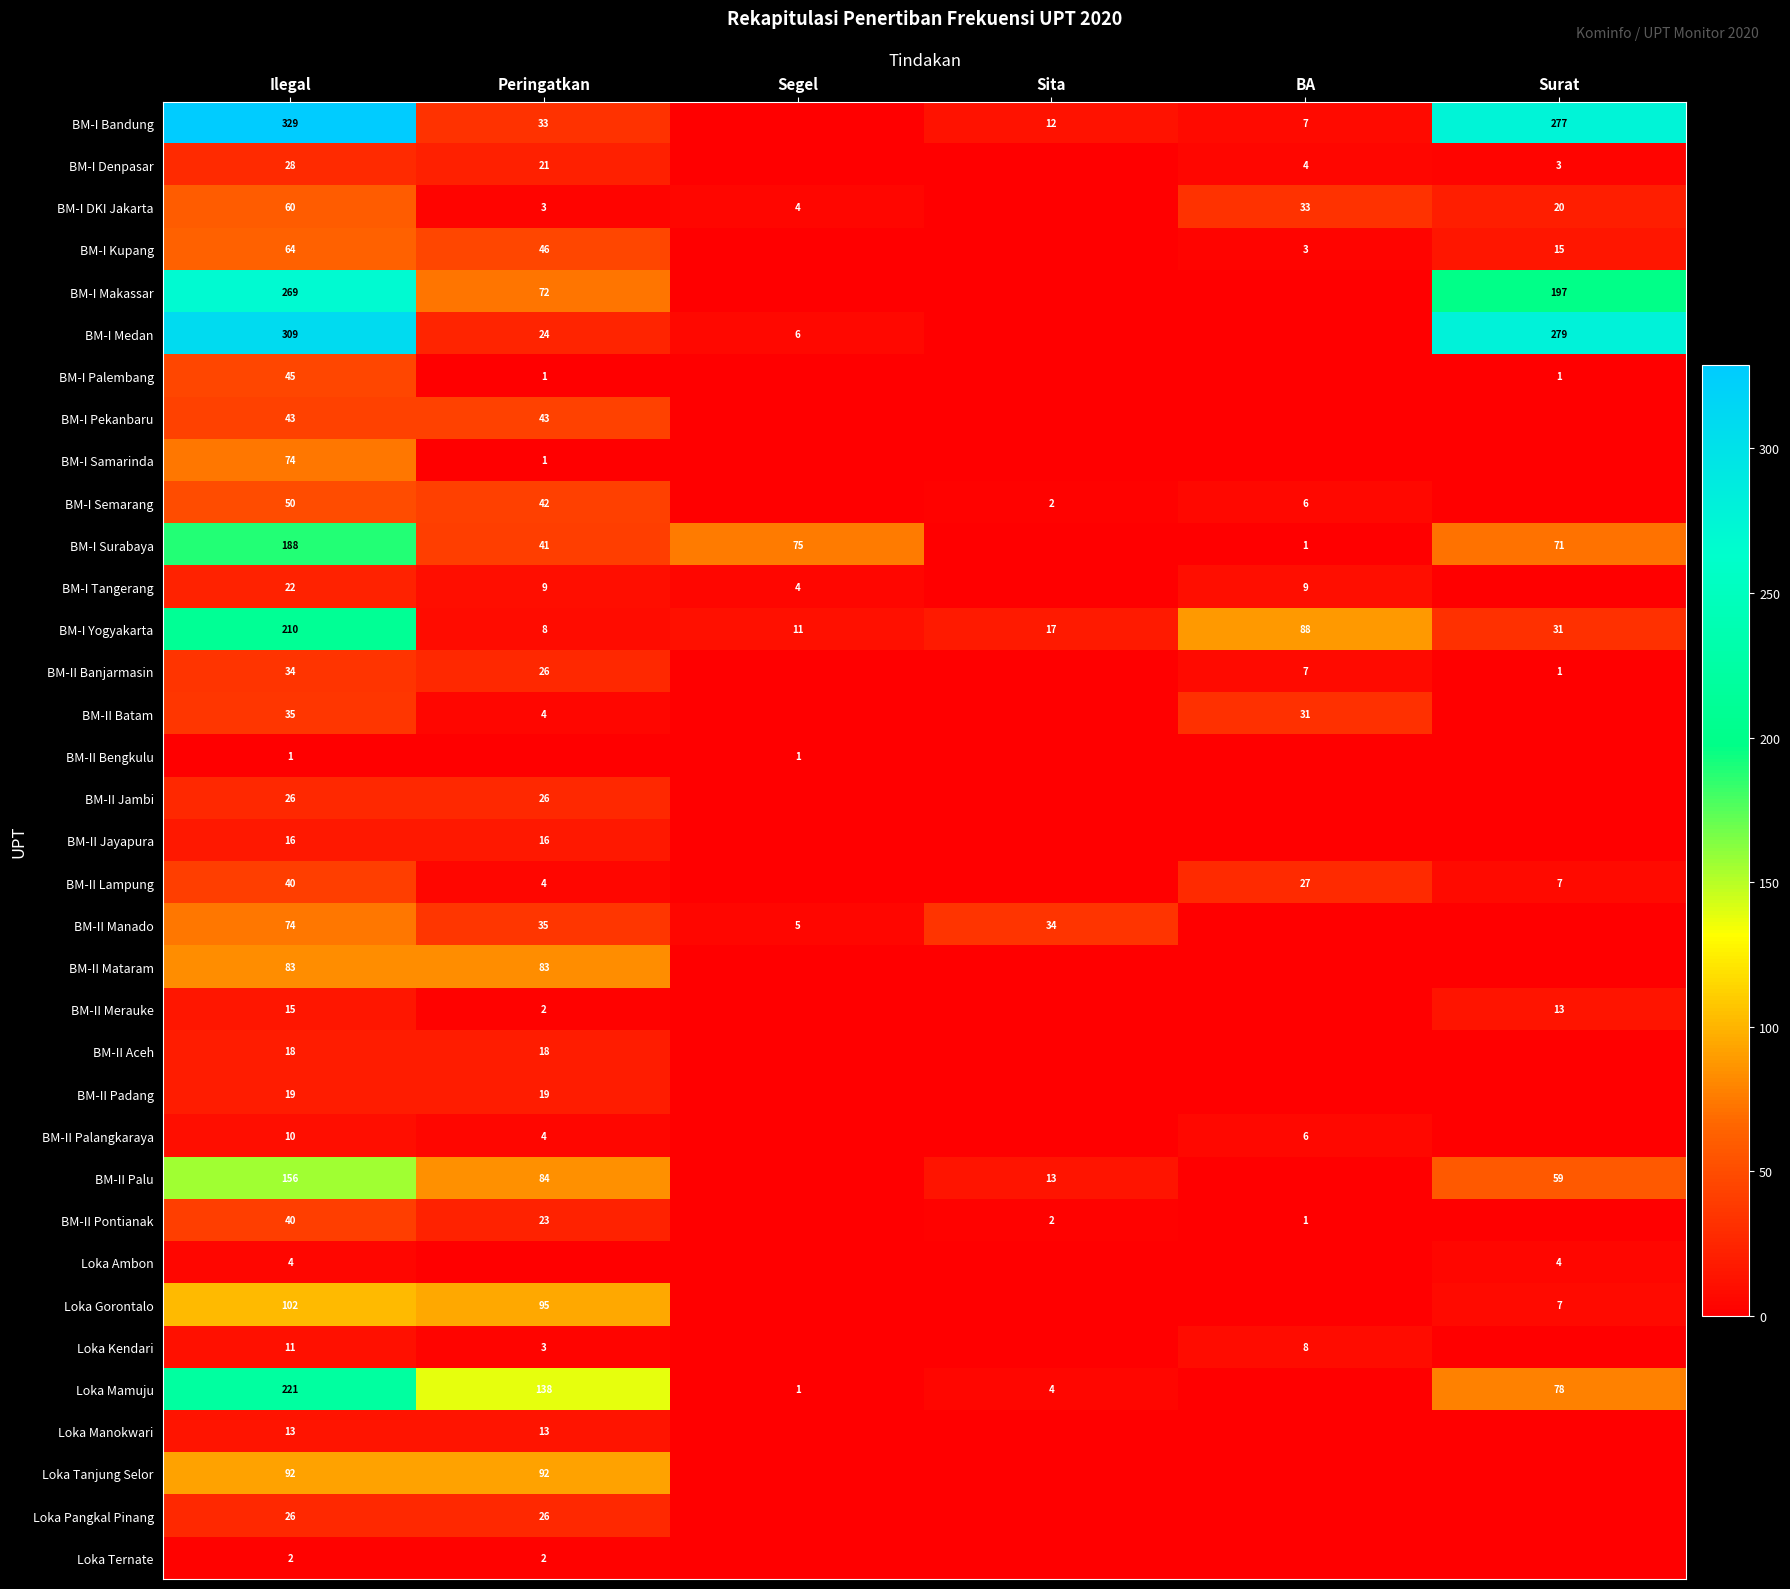

The BM-I Palembang series shows 1 at Surat. True or false?

True